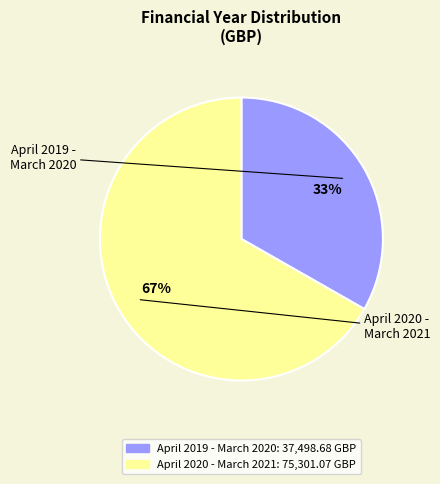

True or false: April 2020 - March 2021 accounts for 67% of the total.

True